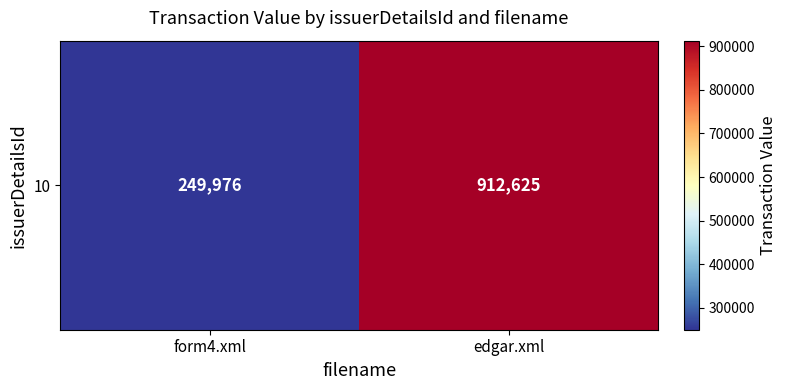

Count the number of categories in the chart.

2